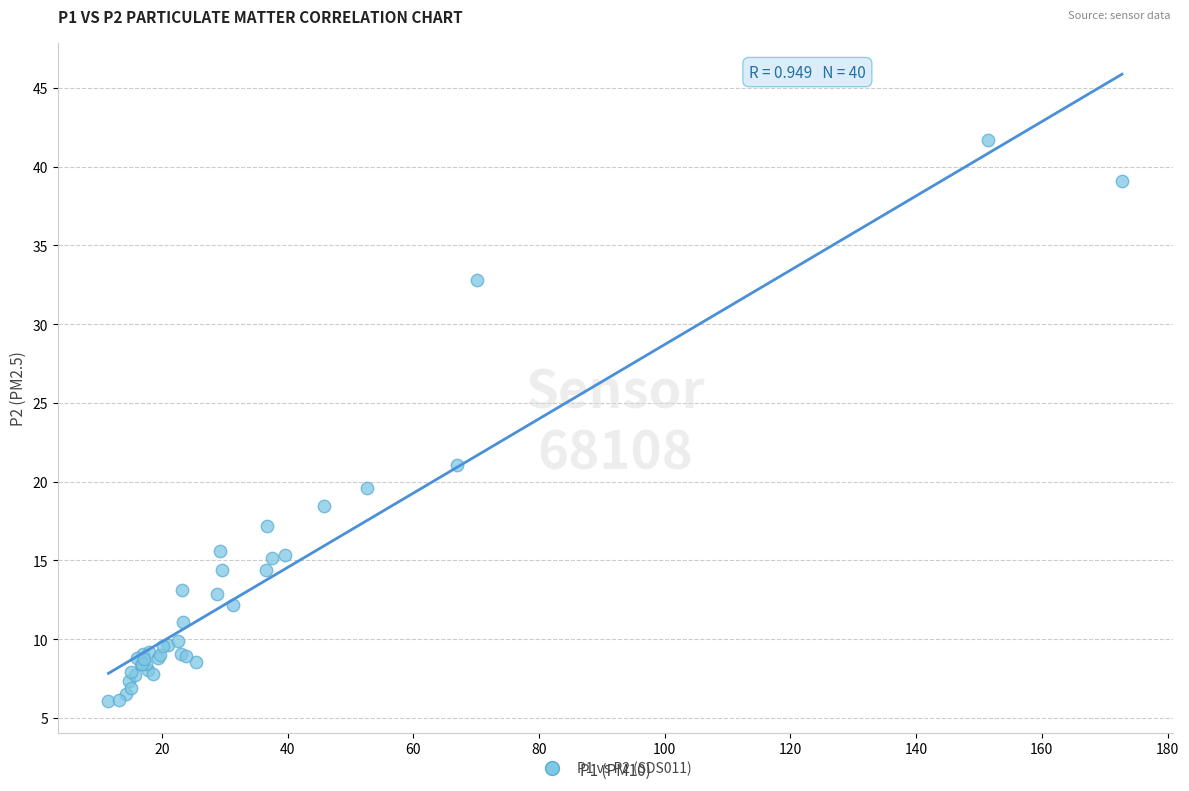

What Y value in the scatter plot is closest to 23?

21.1